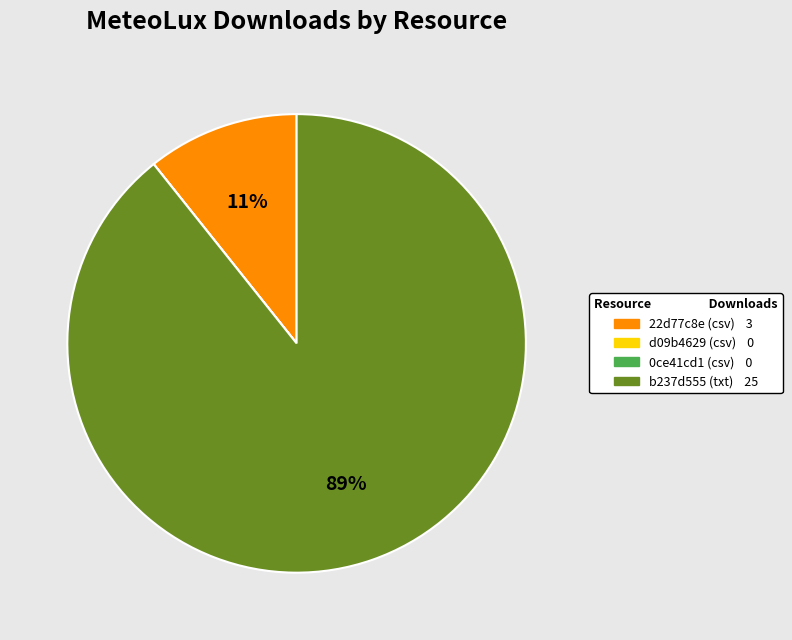

Is it true that b237d555 (txt) is 89% of the pie?

True